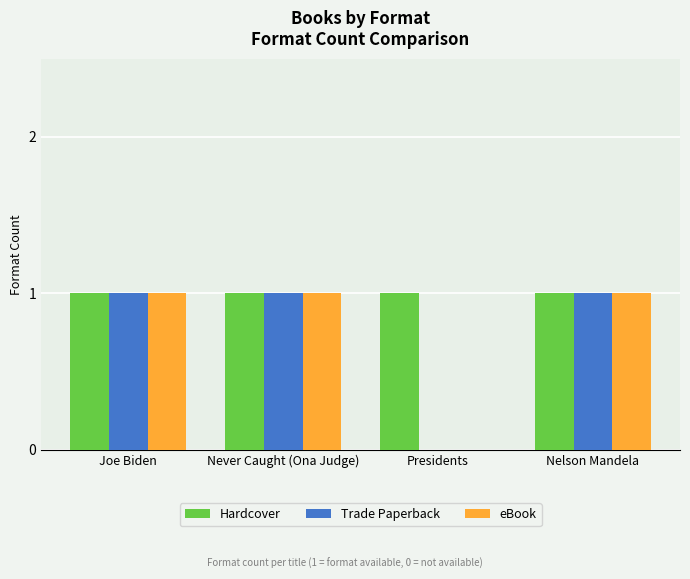

What is the total value across all series at Nelson Mandela?

3